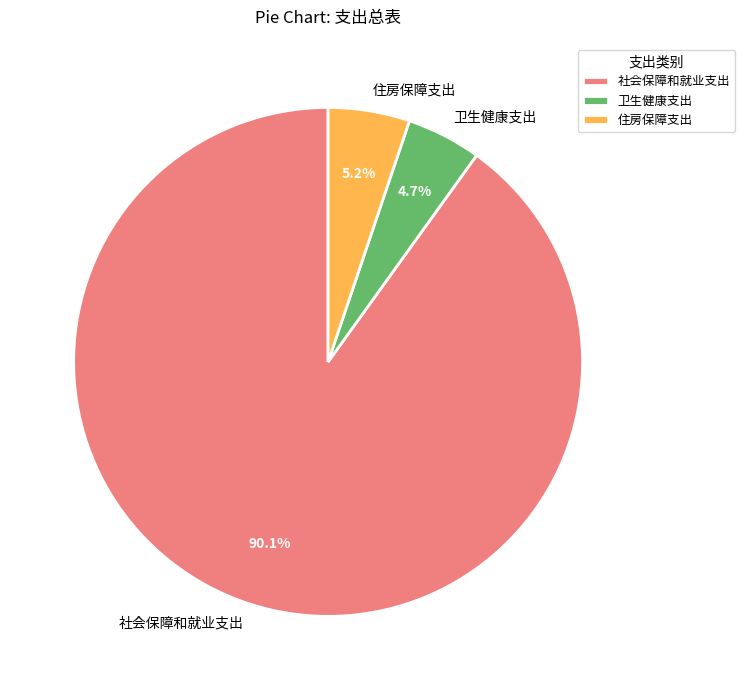

To the nearest percent, what is the difference between the 卫生健康支出 and 社会保障和就业支出 slice percentages?

85%